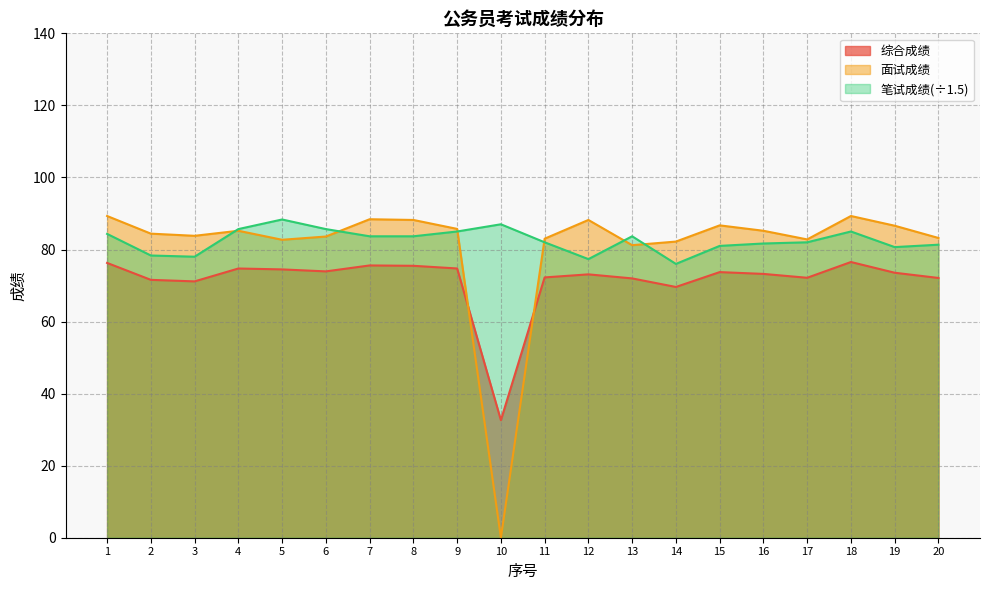

At which category is the sum across all series the highest?

18